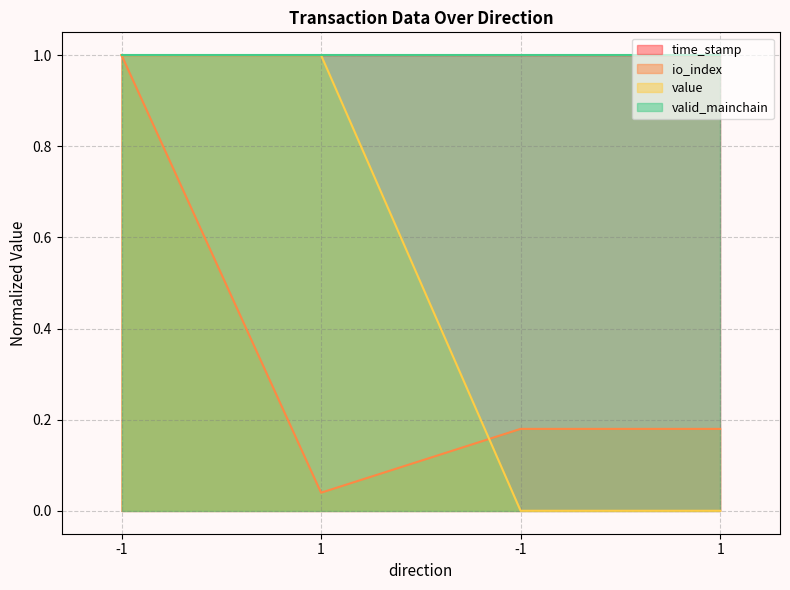

True or false: time_stamp and io_index intersect in this chart.

False